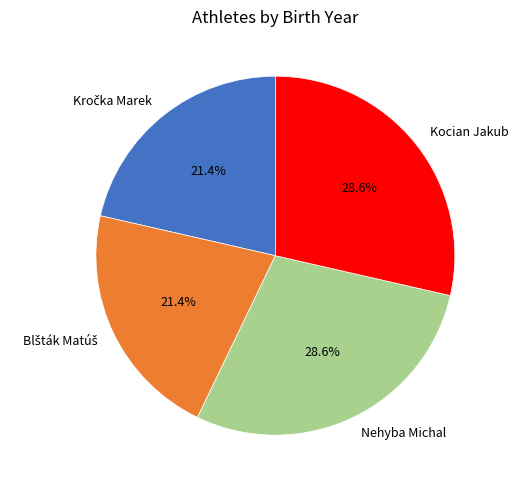

Combined, do Kocian Jakub and Nehyba Michal account for over 50%?

Yes